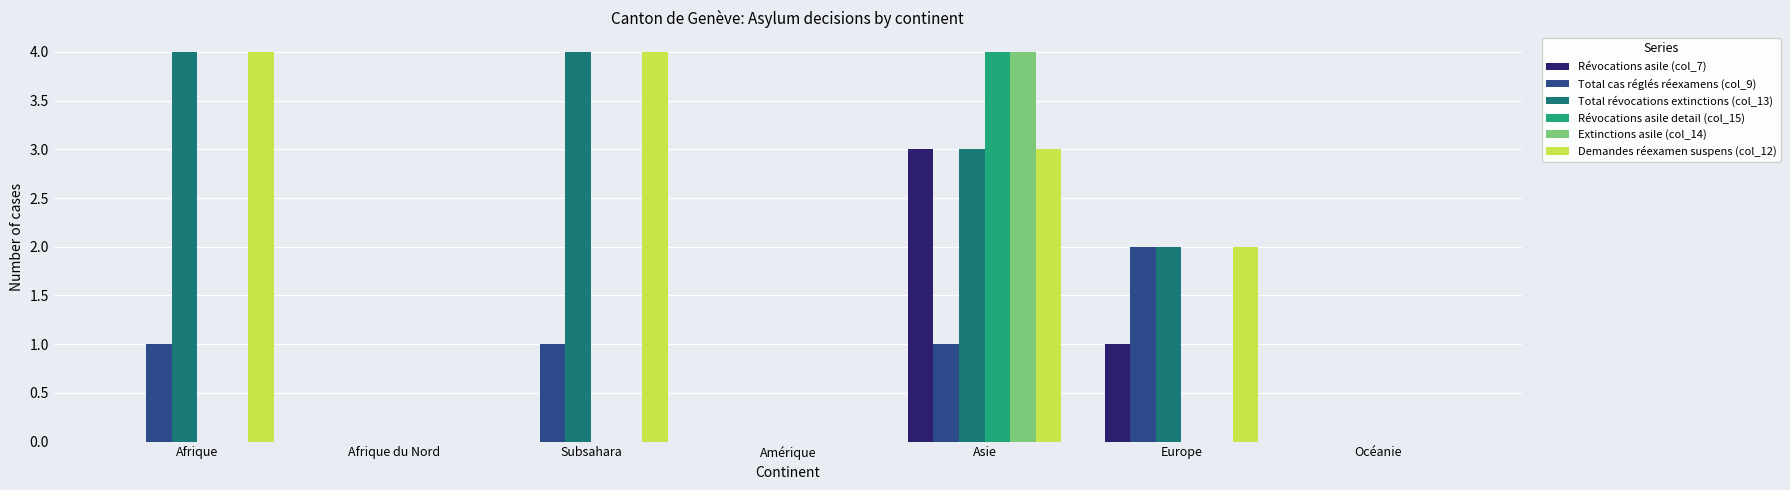

What is the sum of all Total cas réglés réexamens (col_9) values?

5